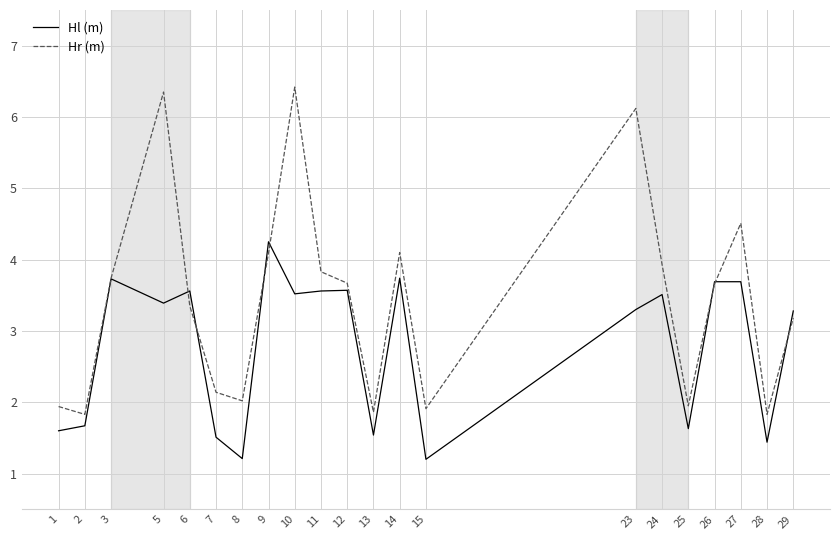

Which series has the largest total across all categories?

Hr (m)